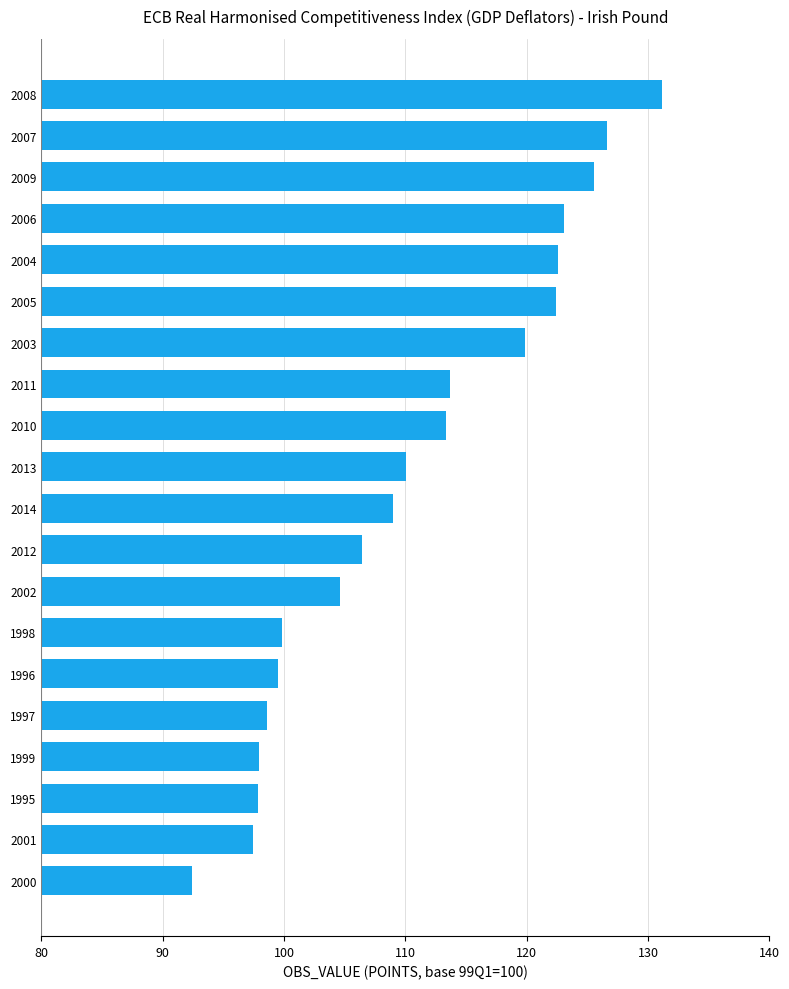

Which label corresponds to the largest value in the chart?

2008